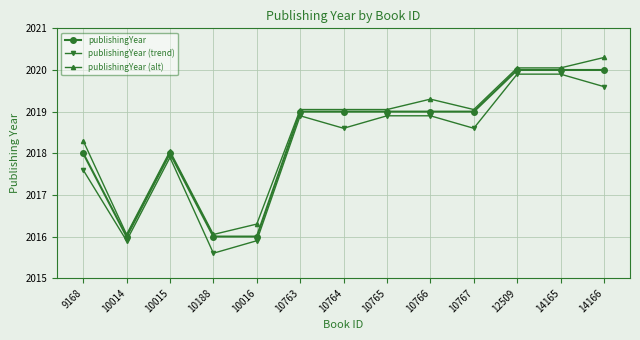

The value of publishingYear at 10766 is 2019.0. True or false?

True